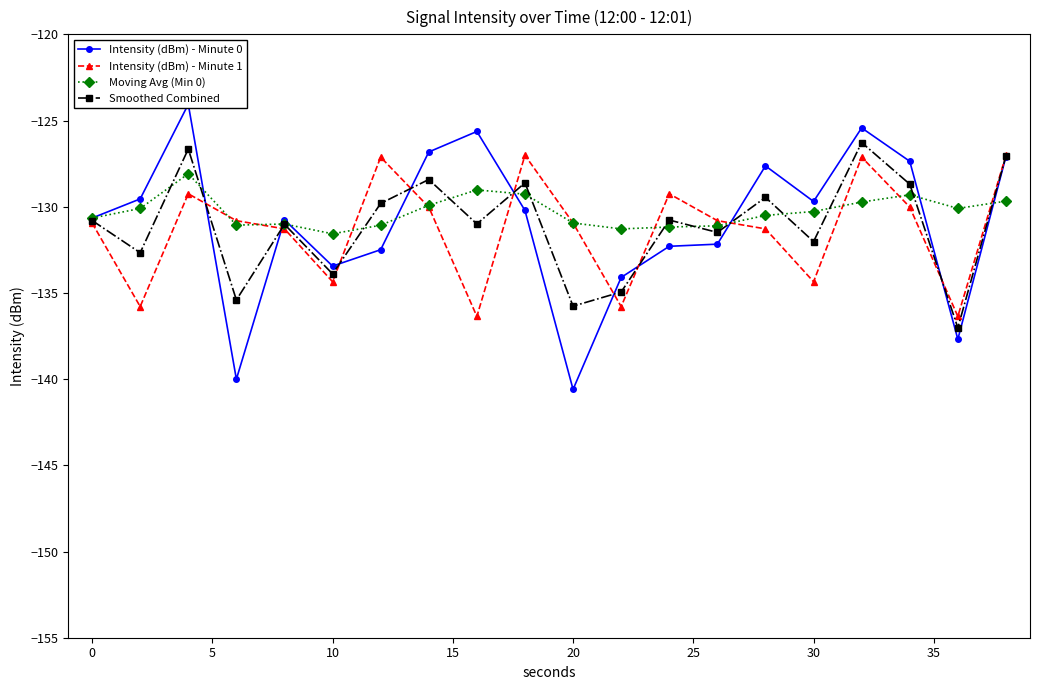

In Smoothed Combined, how many points are lower than both neighbors (excluding endpoints)?

8